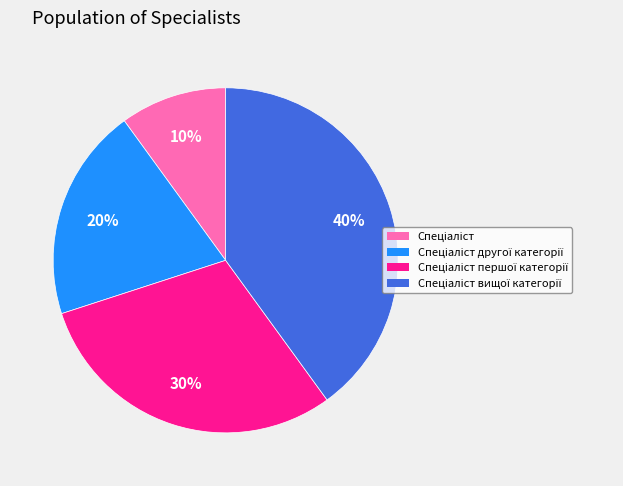

To the nearest percent, what is the difference between the largest and smallest slice percentages?

30%